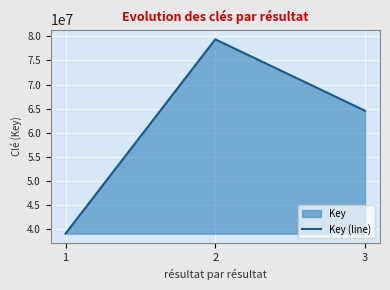

Read the value at 2, to the nearest 100.

79393500